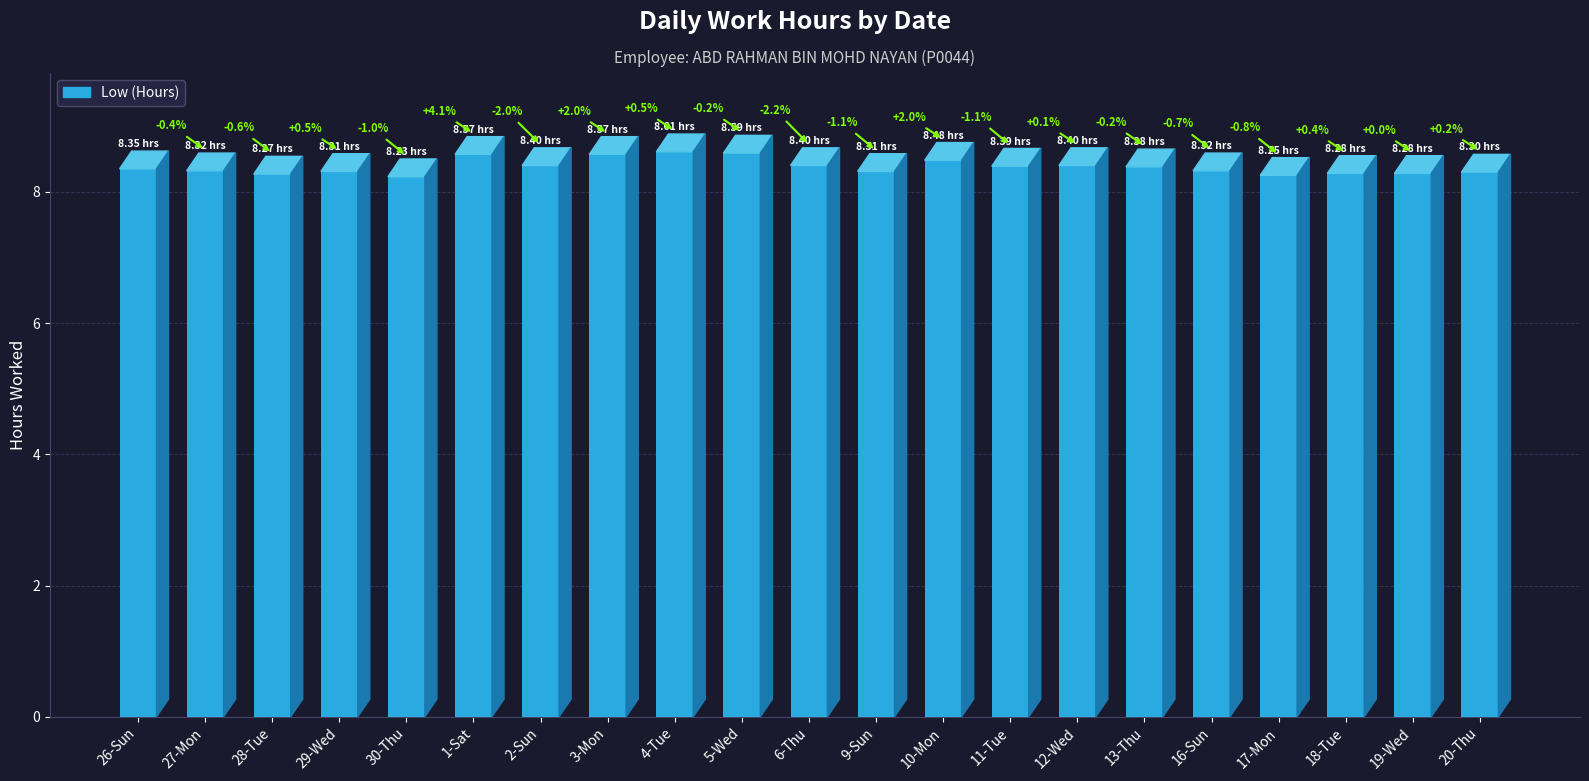

What position from the right is 4-Tue?

13